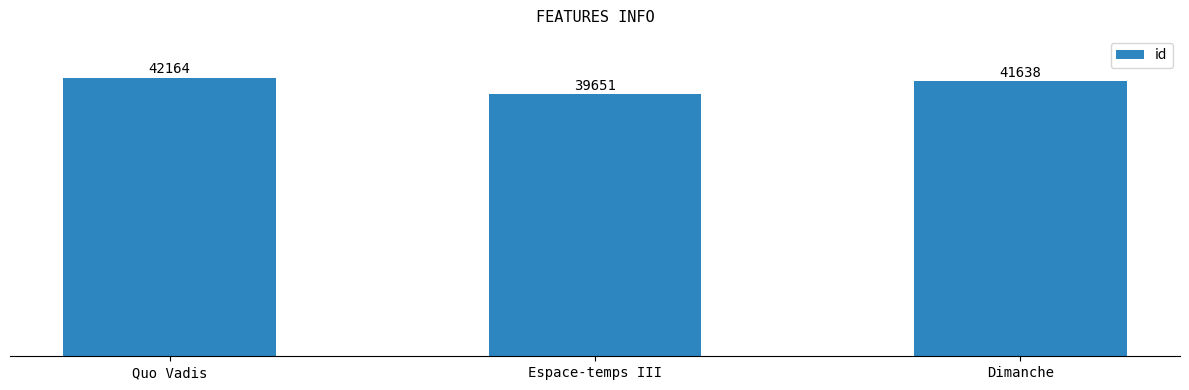

Are the bars horizontal?

No